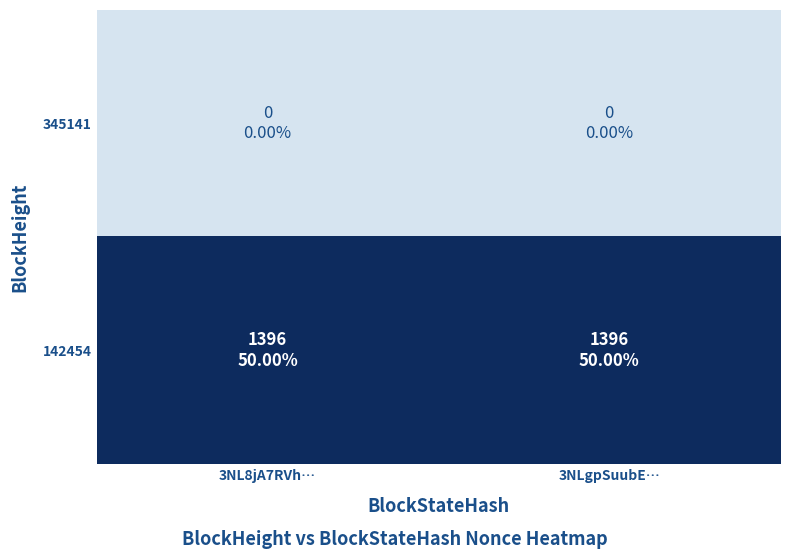

At which category is the sum across all series the highest?

3NL8jA7RVh…